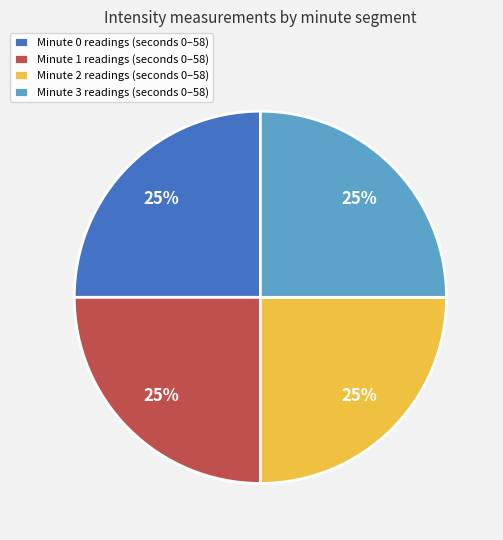

Does any single category account for the majority?

No